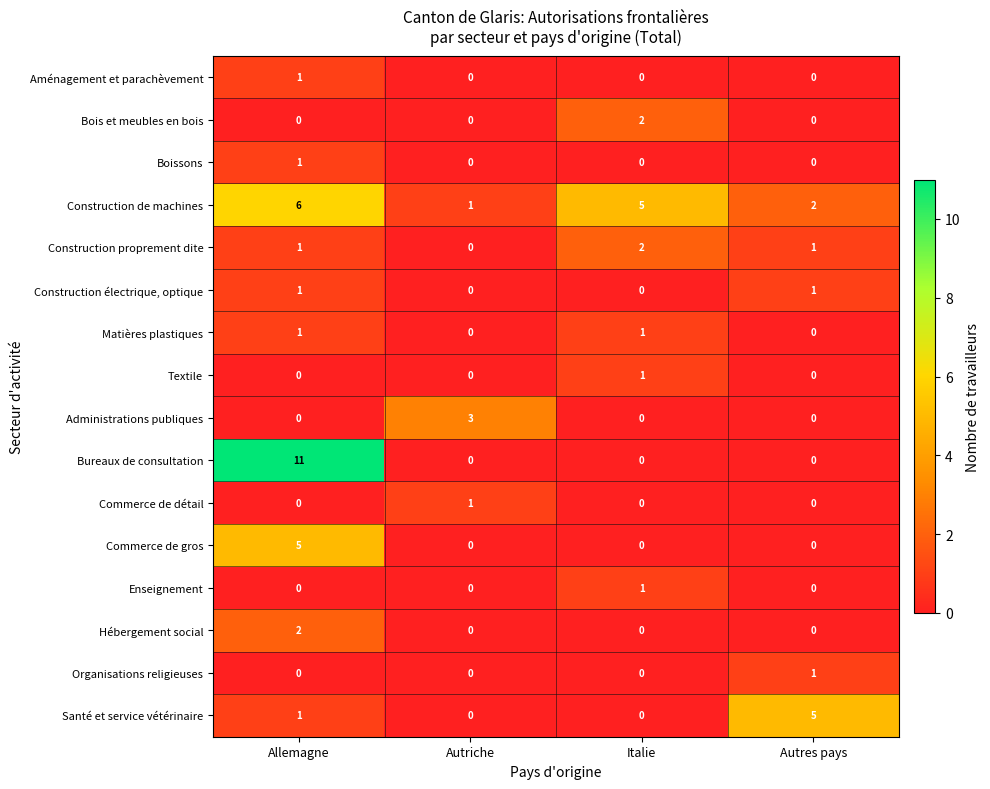

True or false: Aménagement et parachèvement has a value of 1 at Allemagne.

True